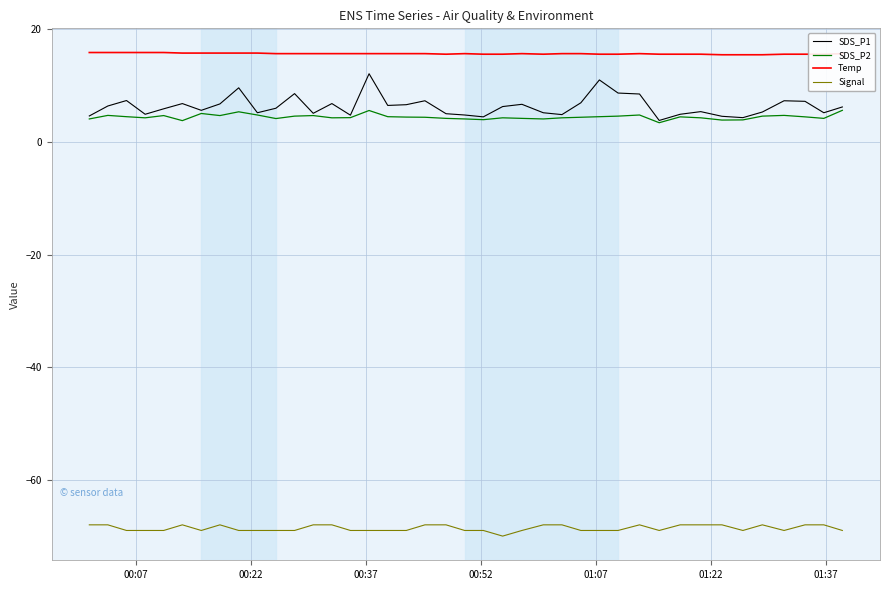

Which series has the widest spread of values?

SDS_P1